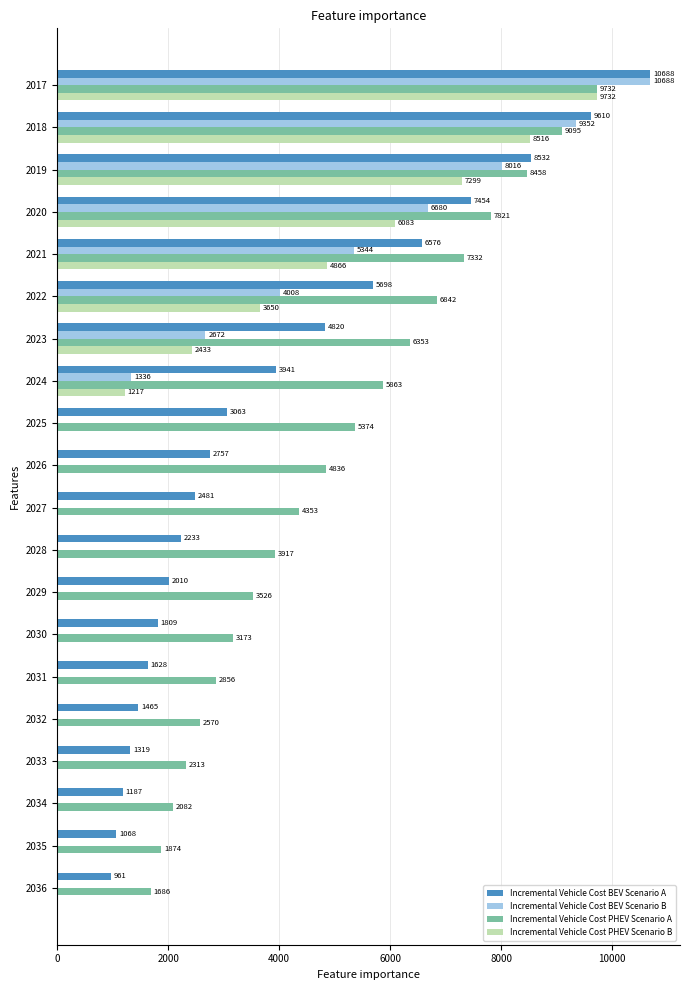

What is the approximate value of Incremental Vehicle Cost PHEV Scenario B at 2018?

8515.6